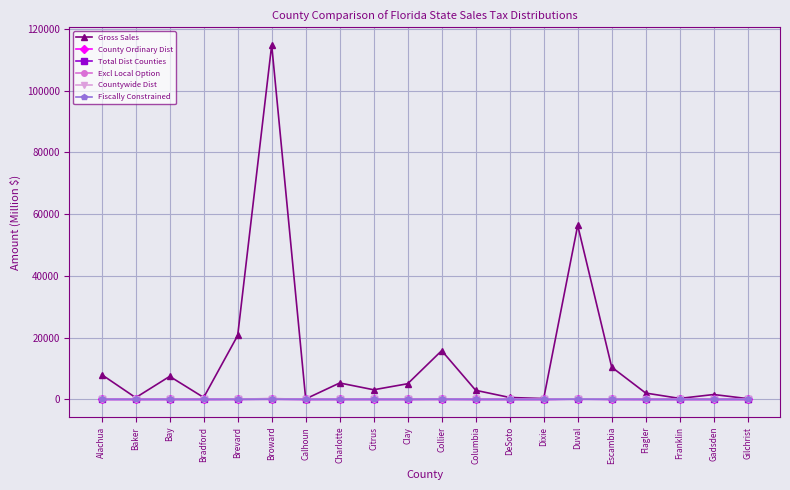

Which series changed the most between Broward and Franklin?

Gross Sales